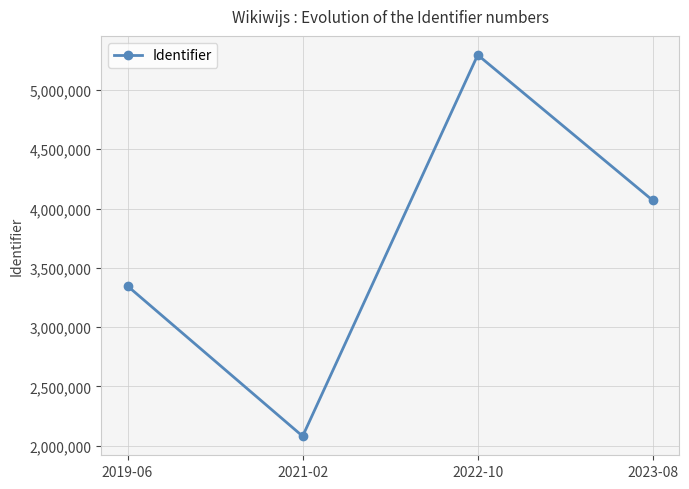

What is the difference between the values at 2022-10 and 2023-08?

1226895.6